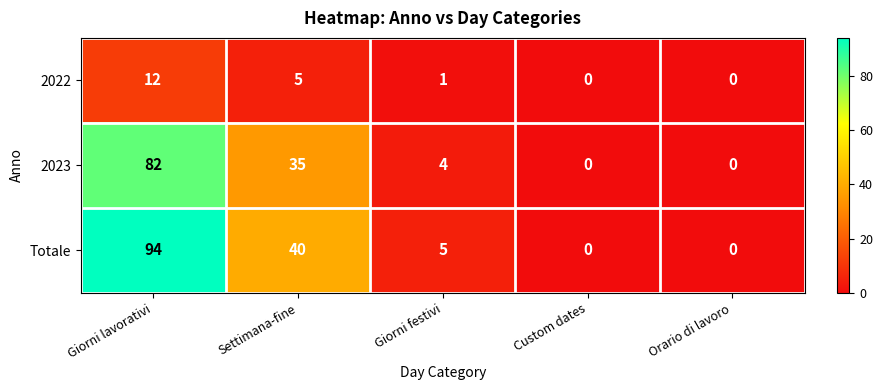

How many categories are shown in the chart?

5